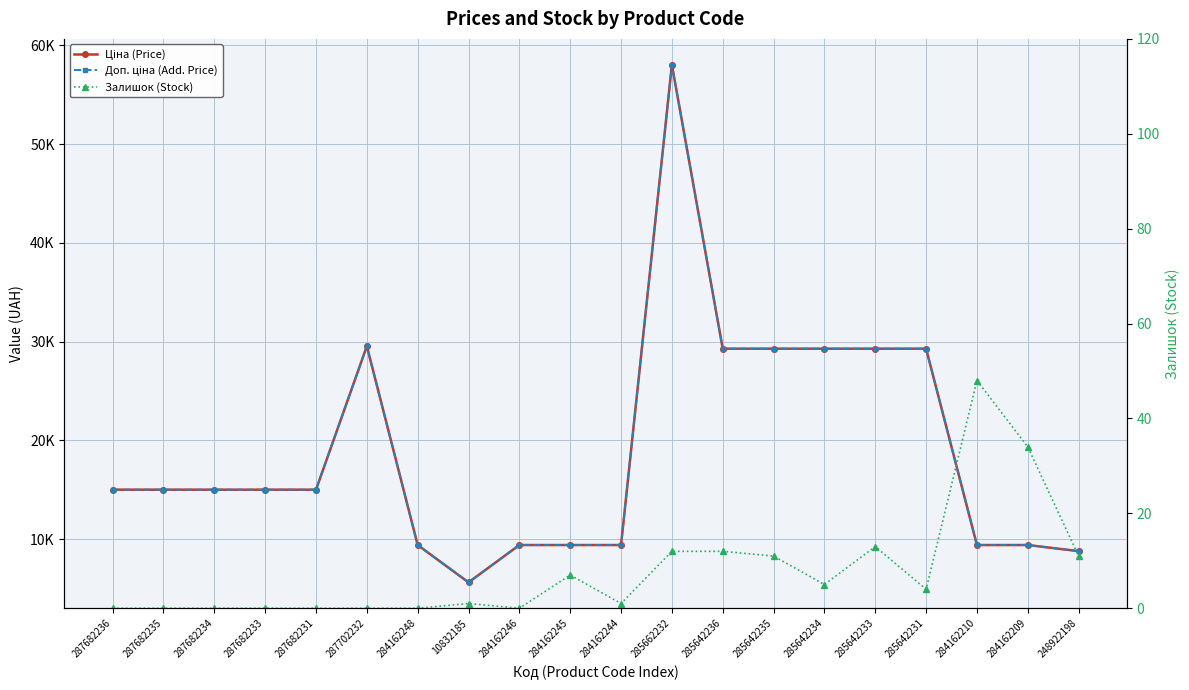

True or false: Залишок (Stock) has a value of 12.0 at 285642236.

True